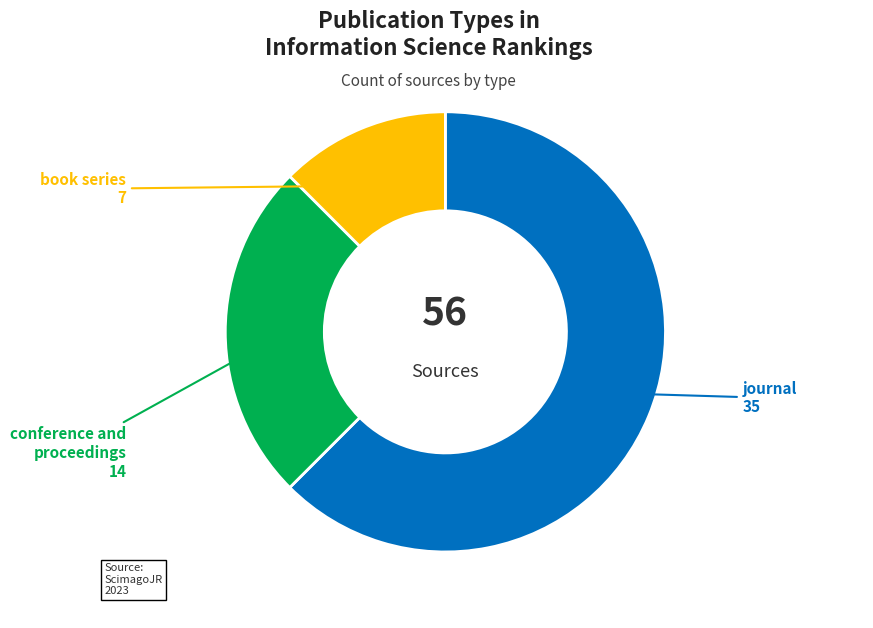

Is there any slice that represents more than half of the pie?

Yes